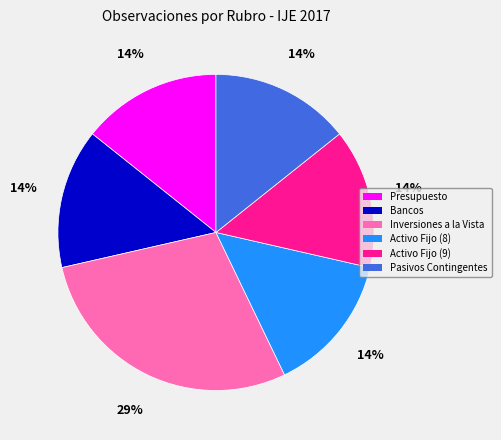

To the nearest percent, what is the combined percentage of Inversiones a la Vista and Pasivos Contingentes?

43%